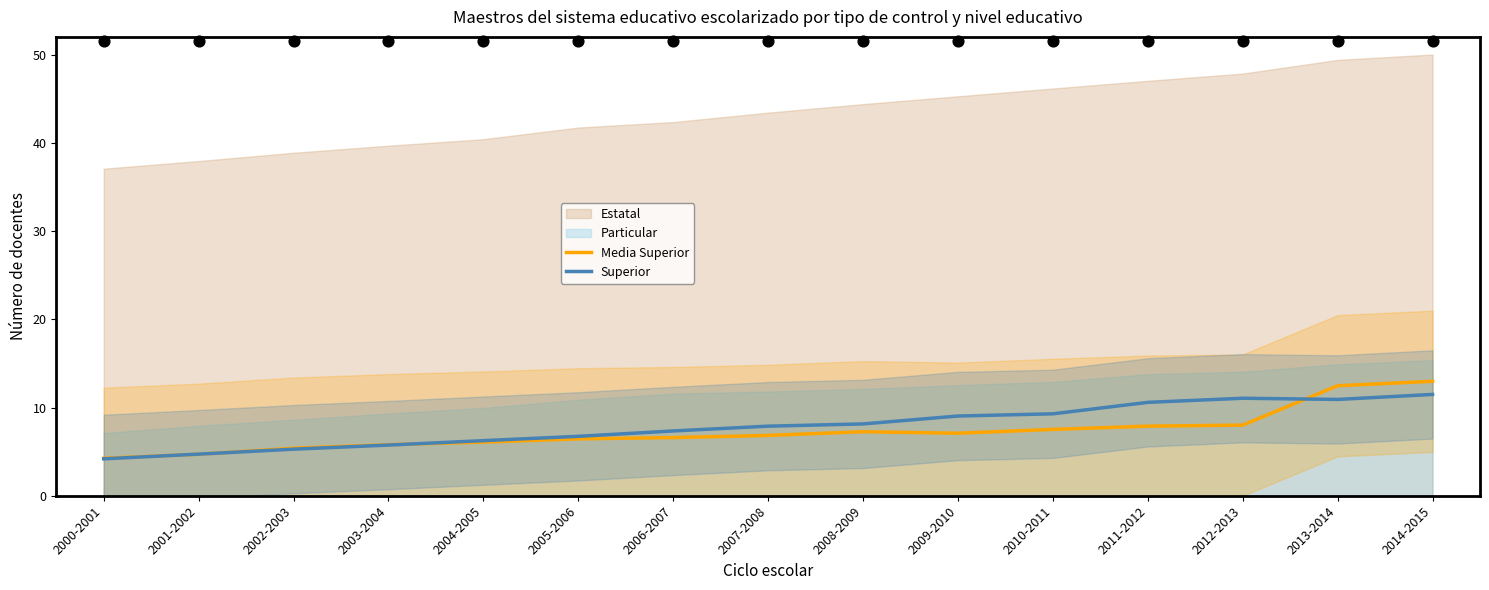

At how many categories does at least one series exceed 10?

4